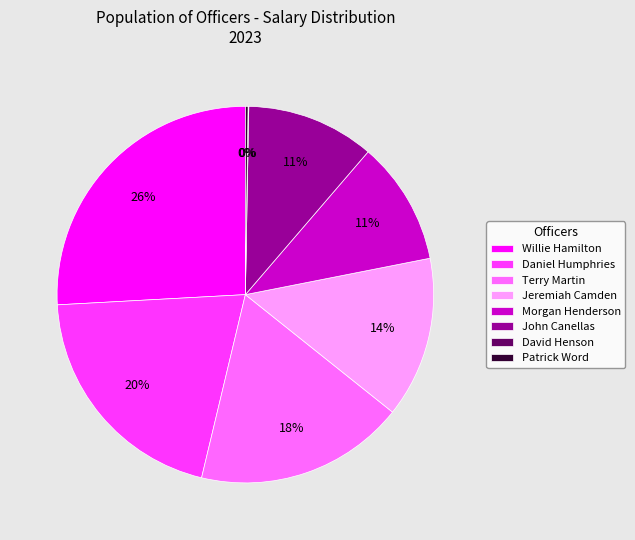

Does Terry Martin account for over 50% of the chart?

No